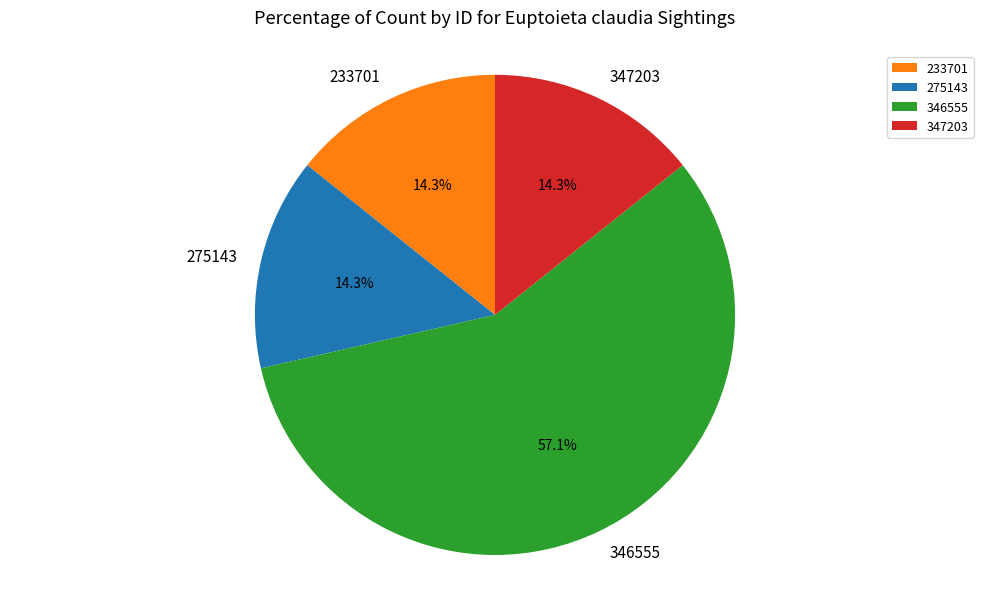

True or false: 346555 accounts for 57% of the total.

True